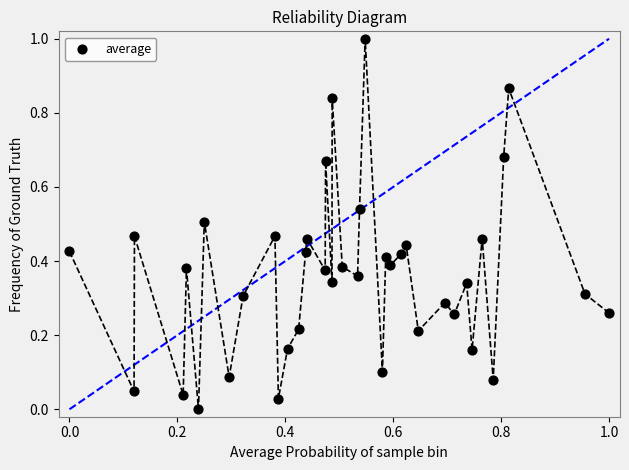

What is the range of Y values (max minus min)?

1.0